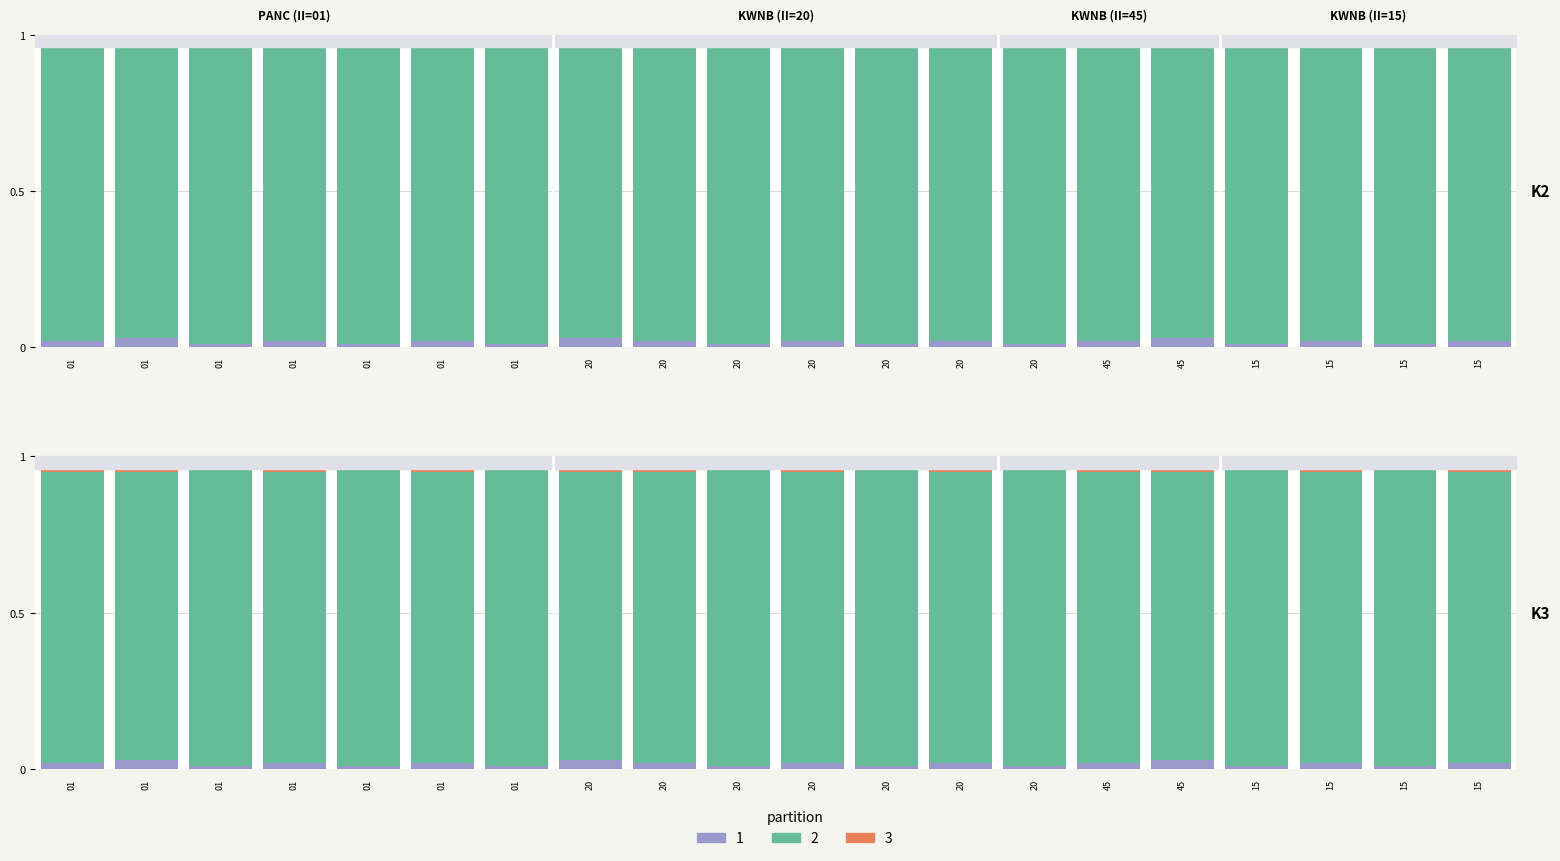

At which label does partition_3 reach its peak?

01